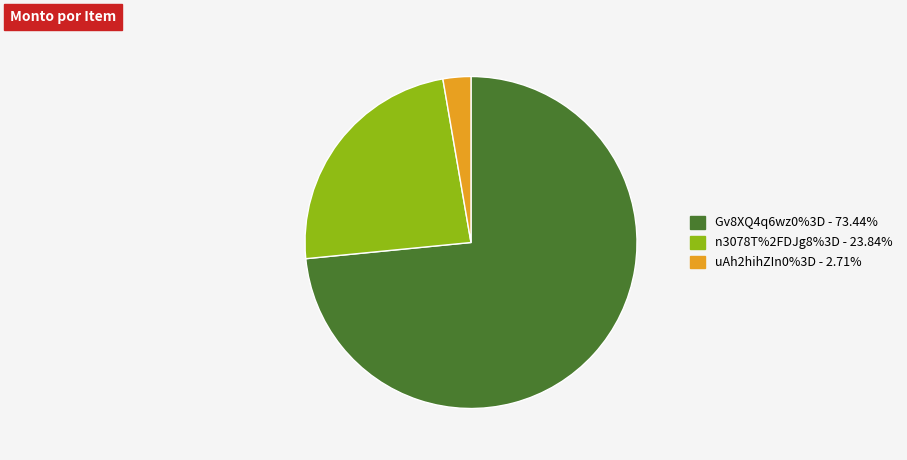

Is it true that Gv8XQ4q6wz0%3D is 59% of the pie?

False